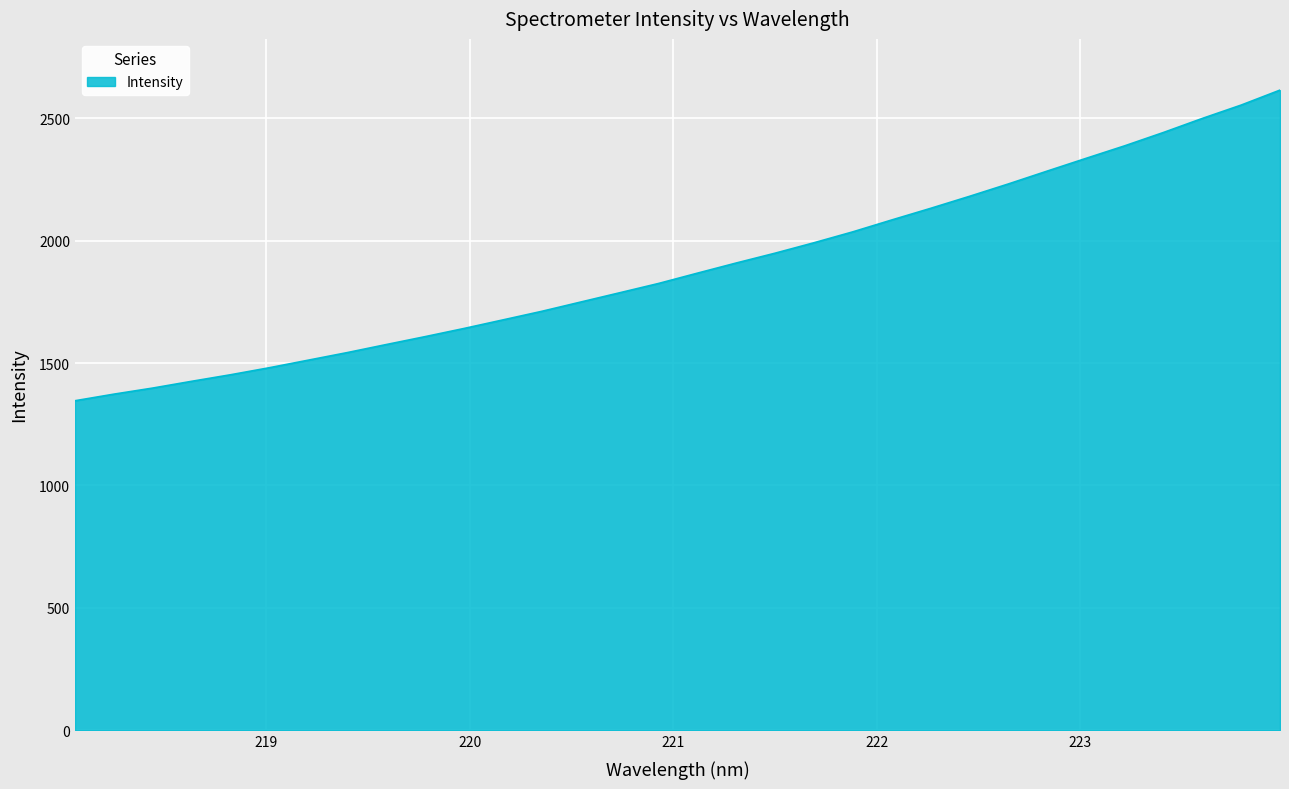

What is the maximum value shown in the chart?

2614.8